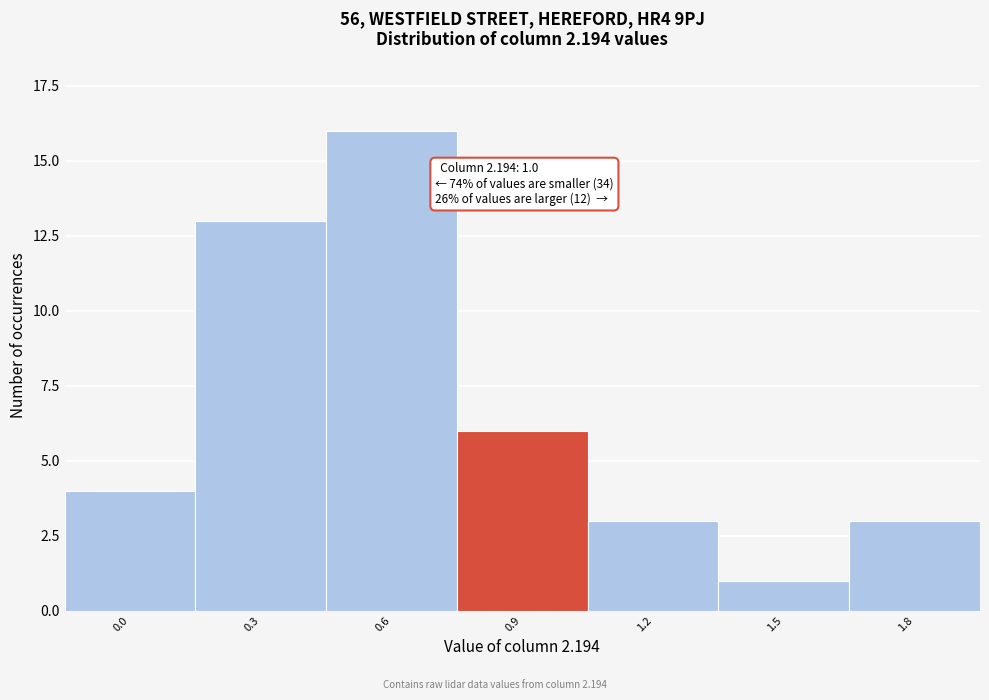

Reading left to right, list all the values displayed in this chart.

0.0=4	0.3=13	0.6=16	0.9=6	1.2=3	1.5=1	1.8=3